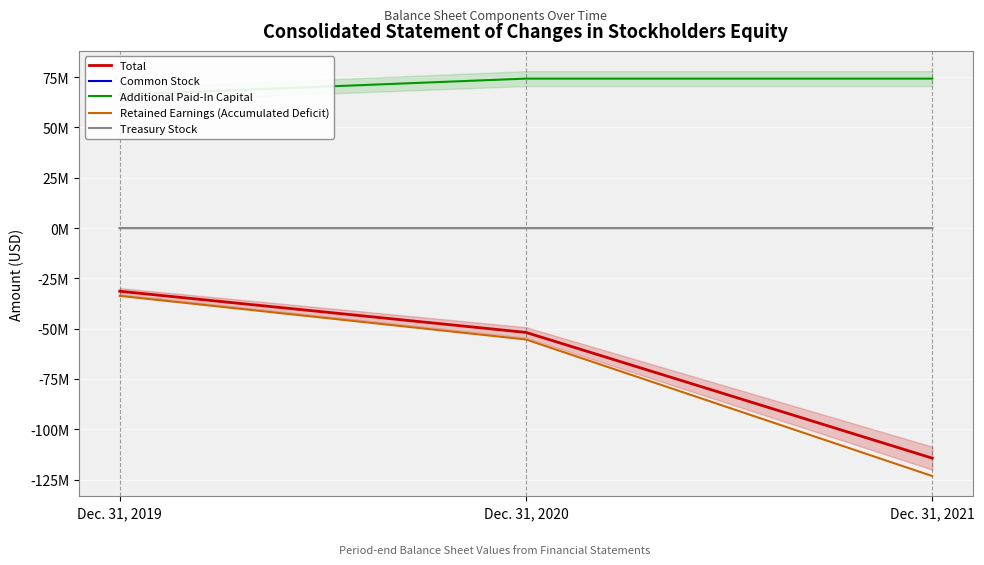

What is the lowest value of the Total series?

-114380188